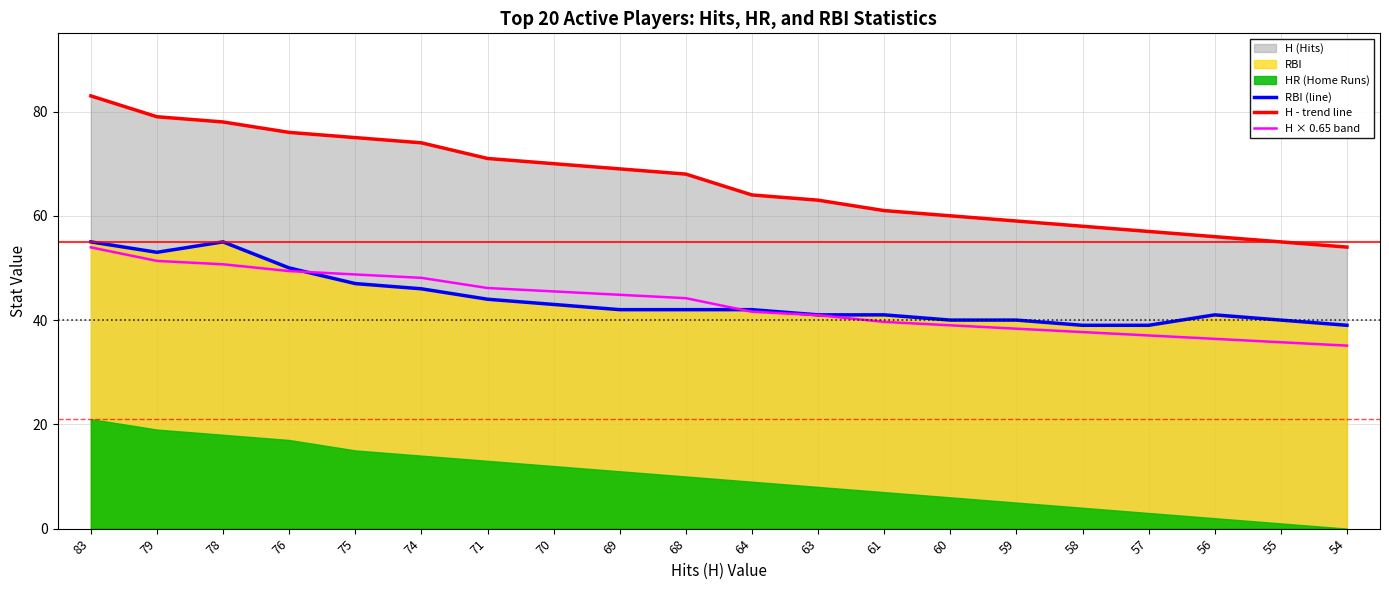

True or false: H × 0.65 band has a value of 51.4 at 79.

True